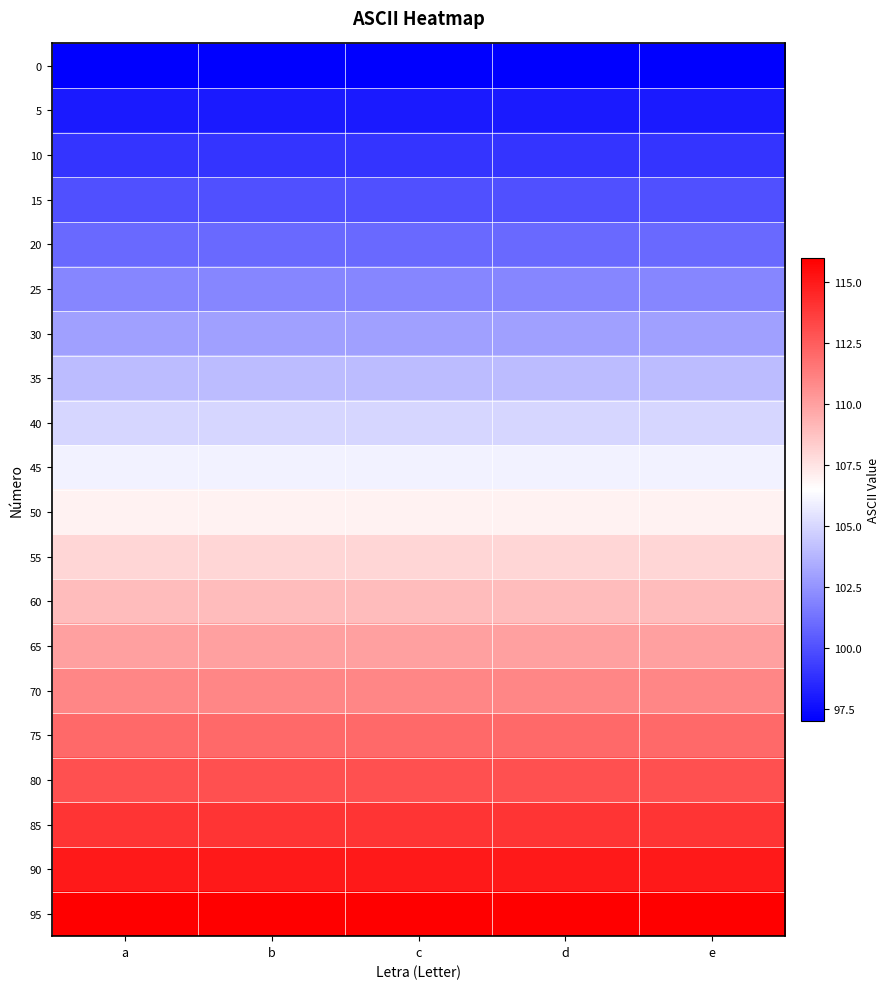

What is the greatest value displayed?

116